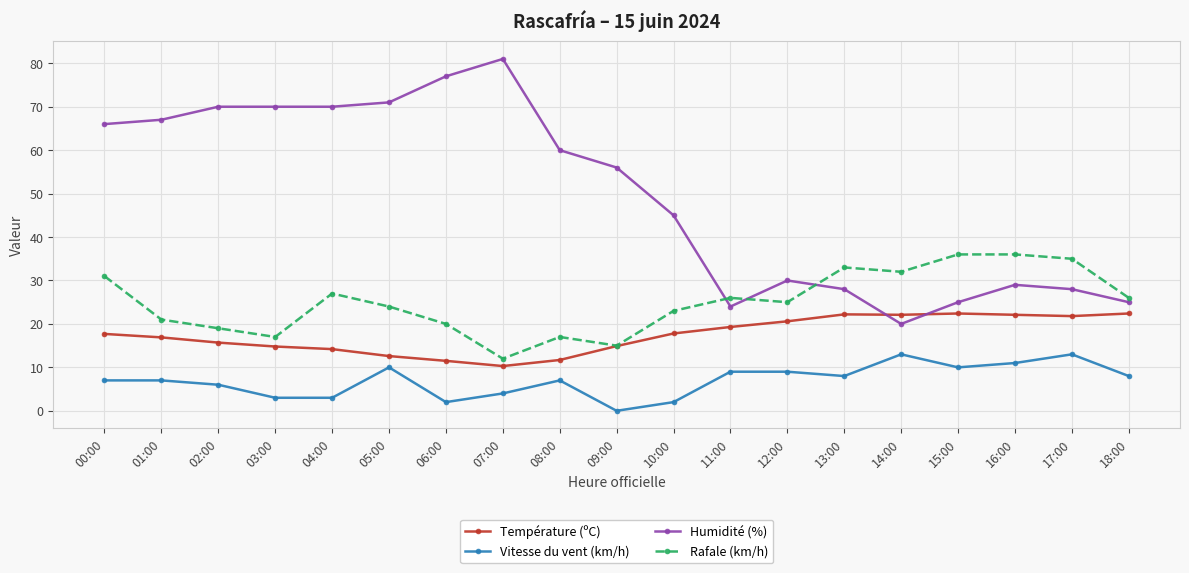

True or false: Rafale (km/h) and Vitesse du vent (km/h) intersect in this chart.

False